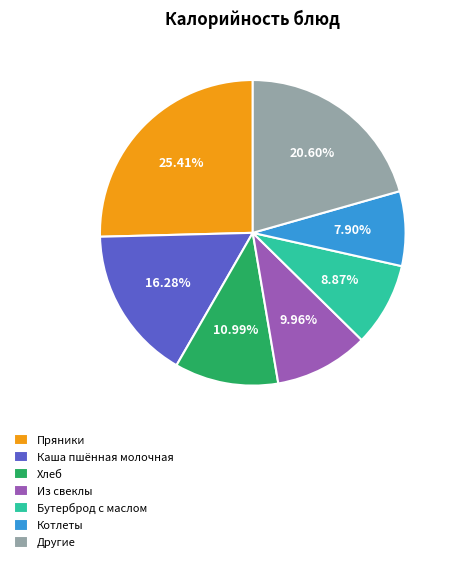

What is the smallest slice in the pie chart?

Котлеты